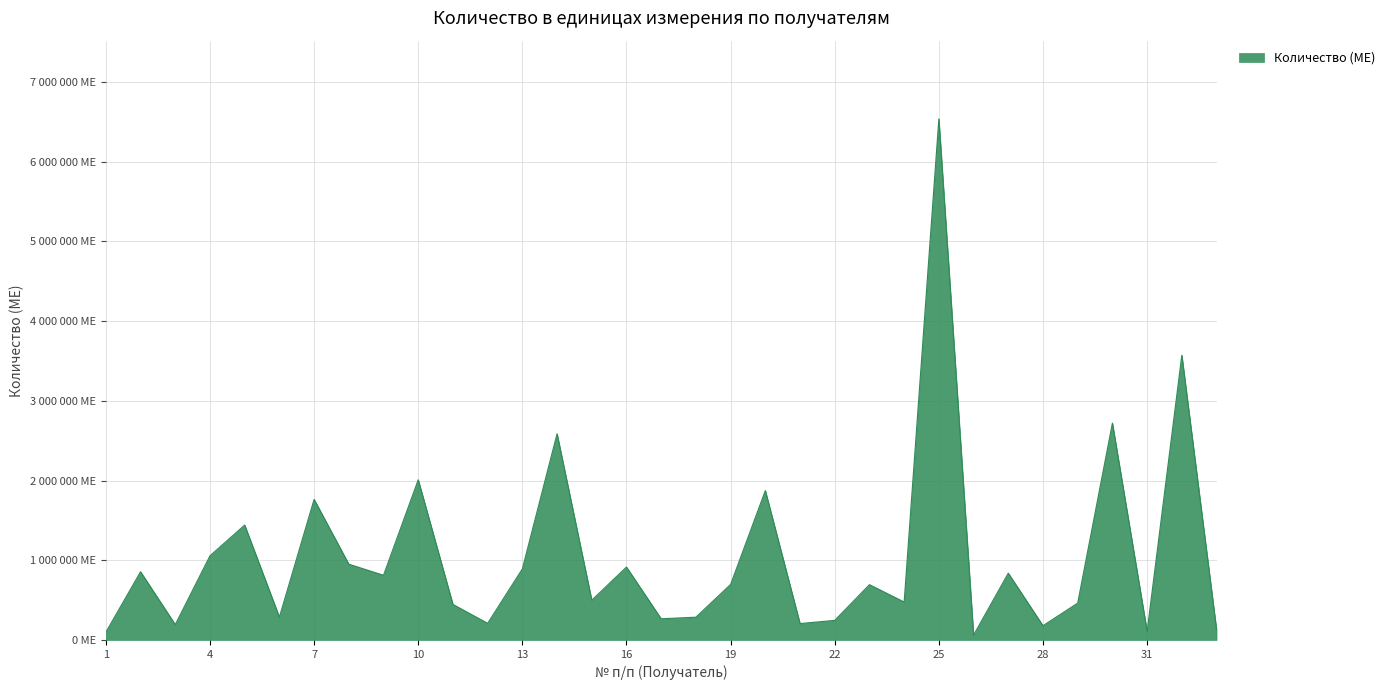

Where is the data nearest to the value 3300000?

32